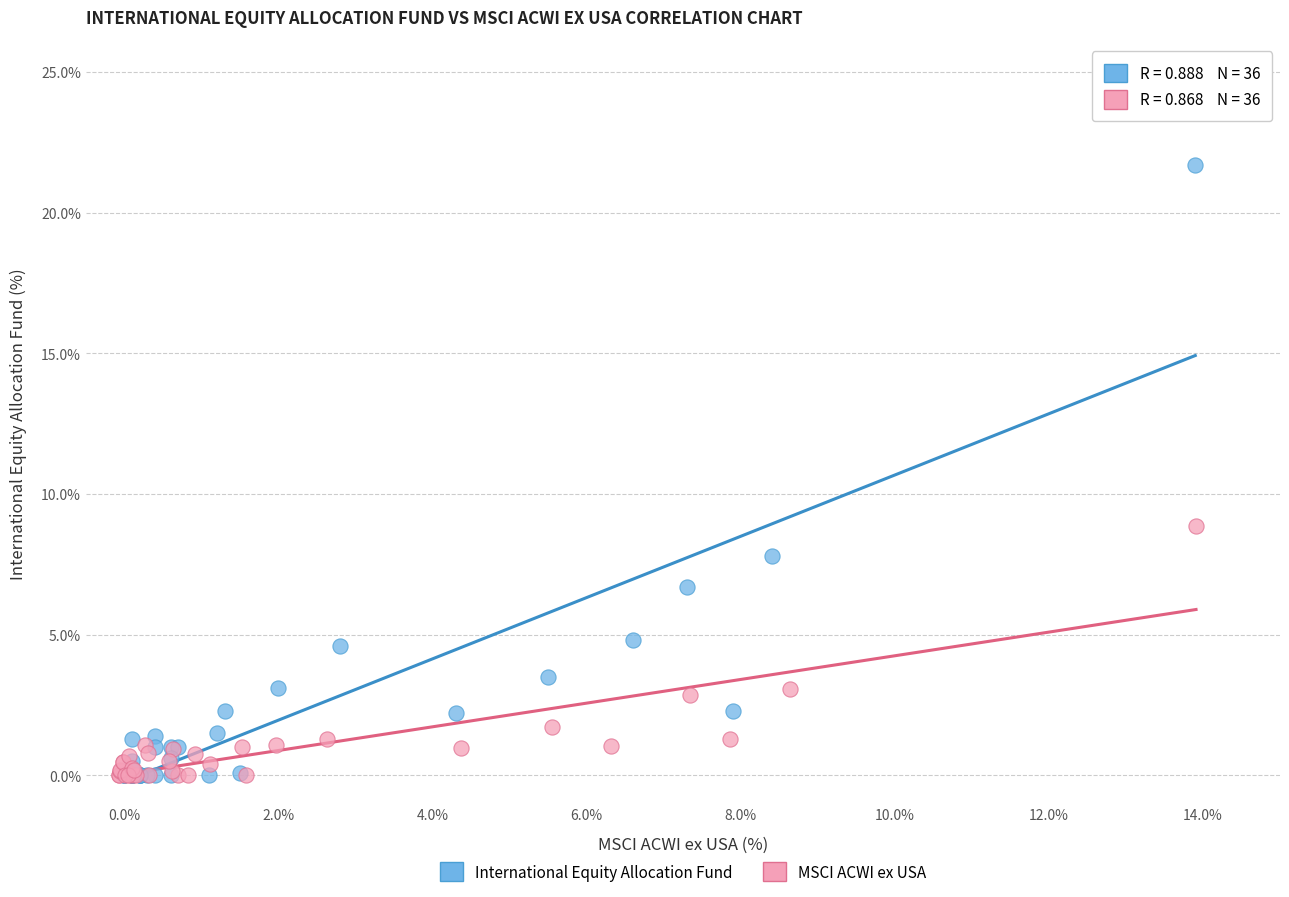

Which series has the largest Y range (max minus min)?

International Equity Allocation Fund